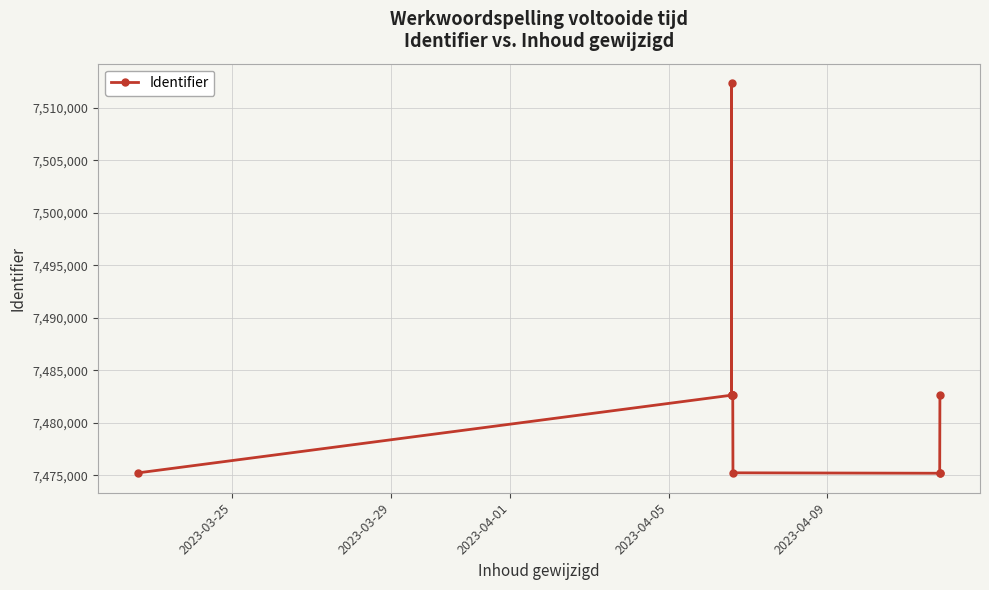

Reading left to right, list all the values displayed in this chart.

7475225	7482627	7482606	7512364	7482612	7482613	7482623	7482614	7482619	7475229	7475188	7475189	7482618